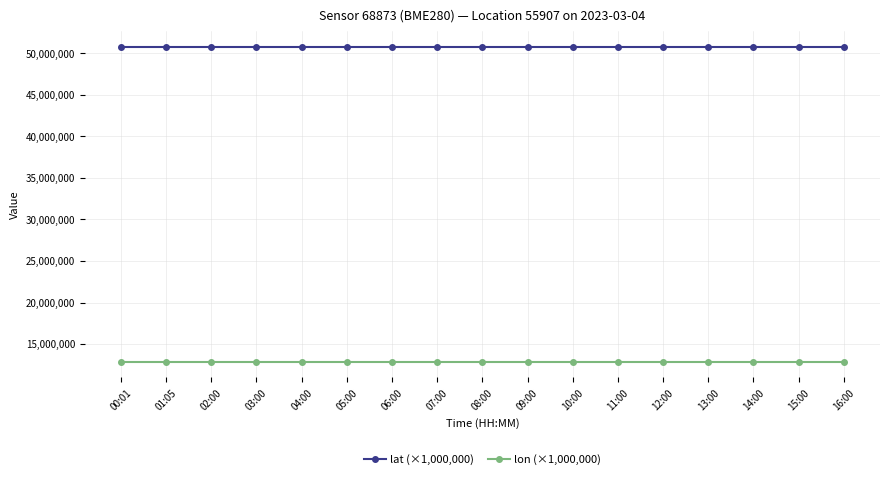

What is the spread (max minus min) of values at 04:00?

37924000